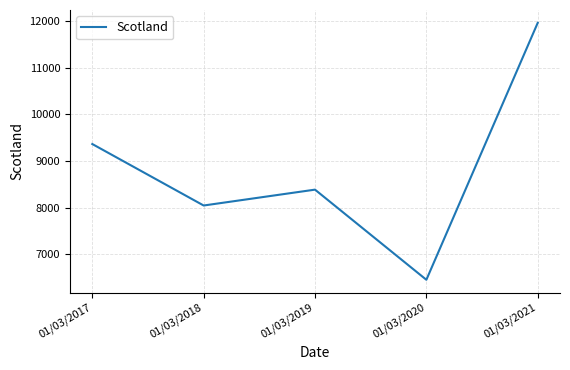

What is the smallest value displayed?

6447